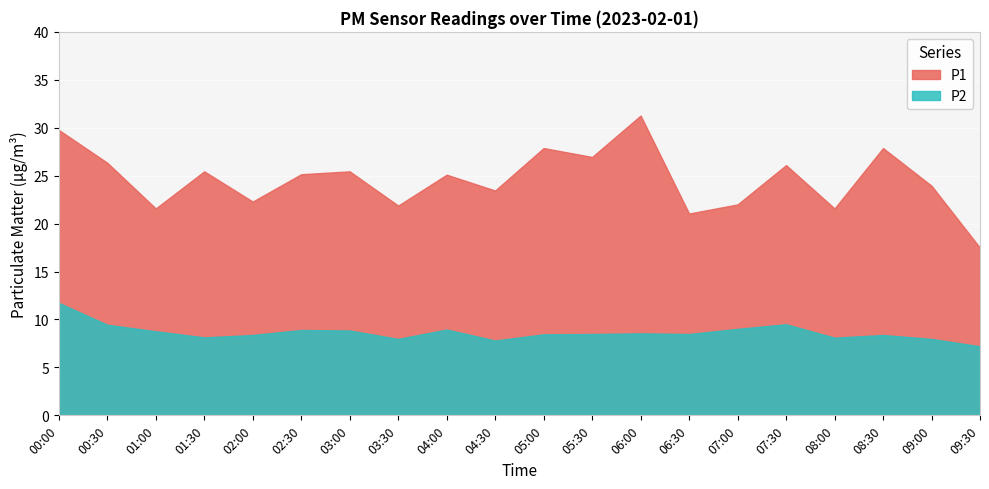

How many lines are shown in the chart?

2